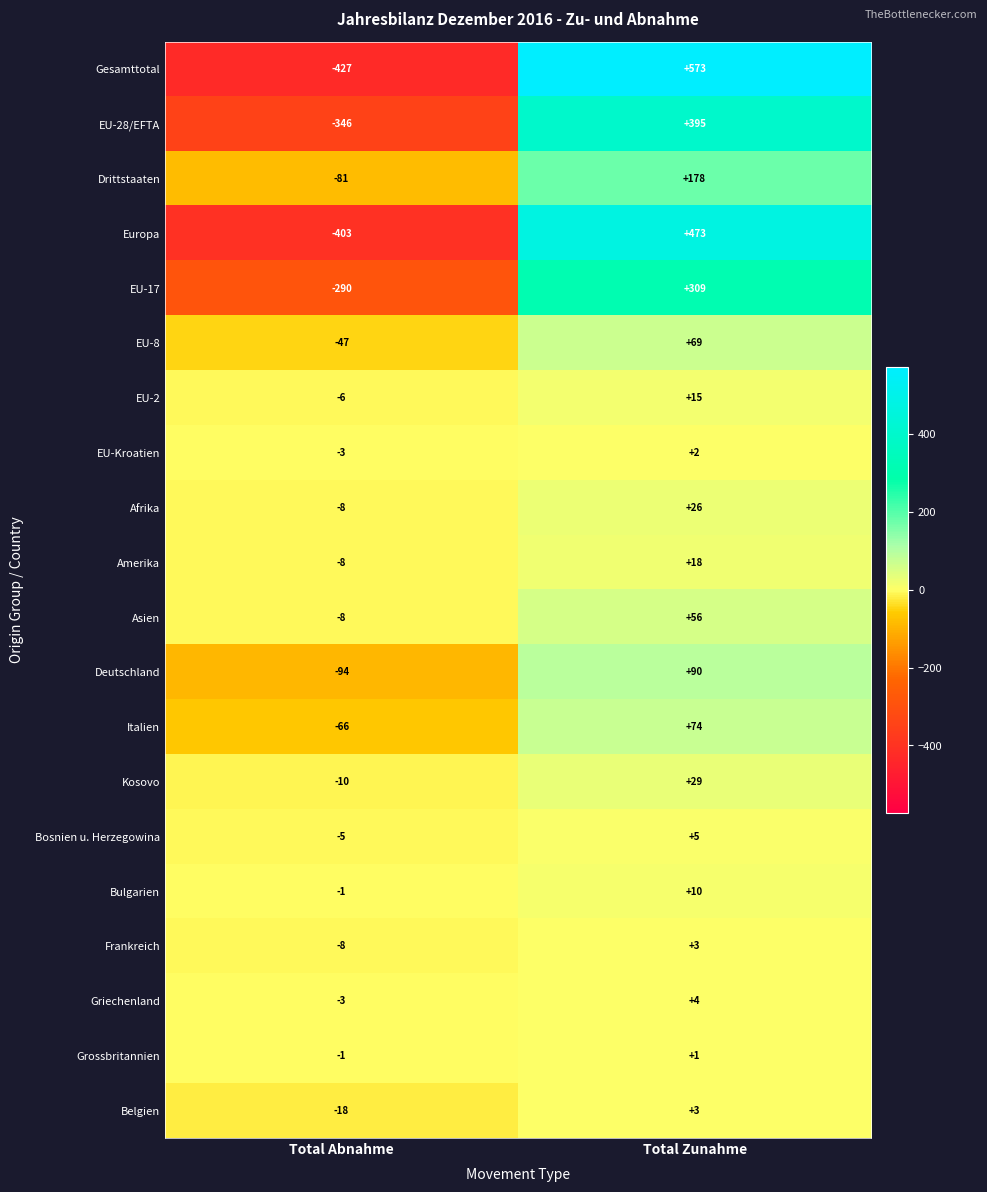

What is the sum of the Bulgarien values at Total Zunahme and Total Abnahme?

9